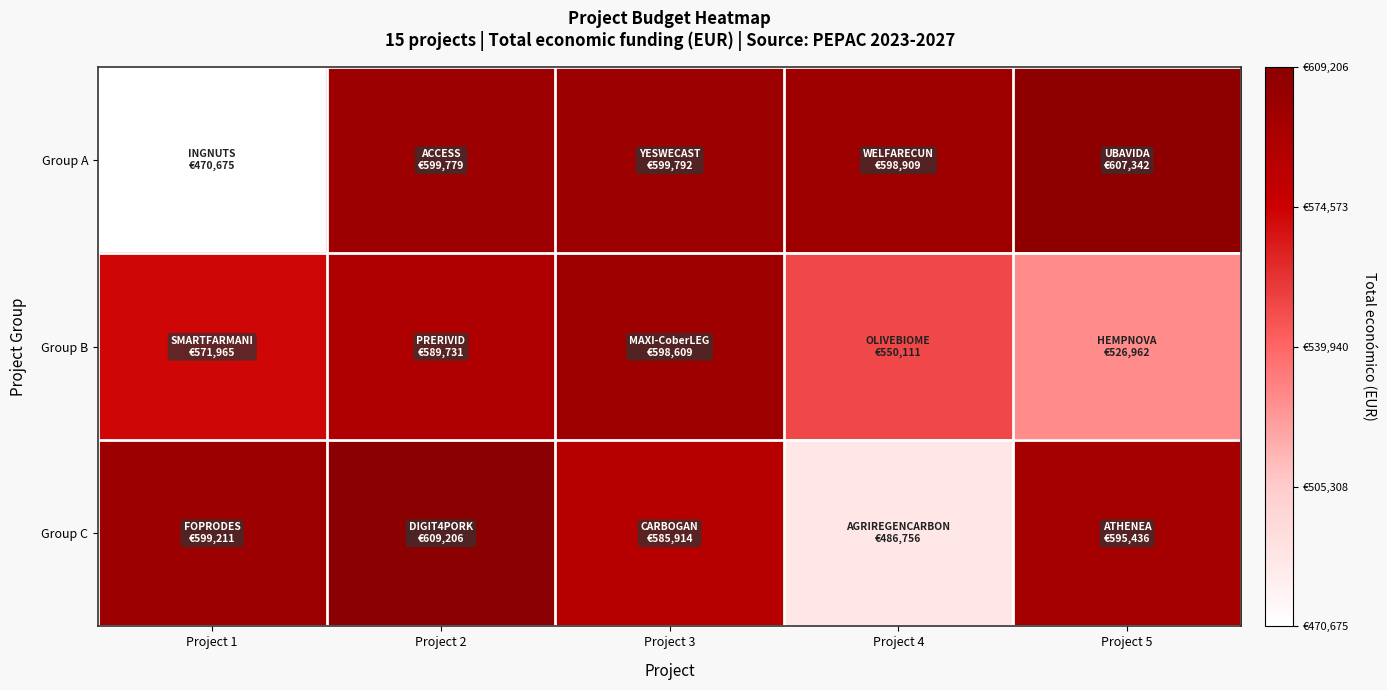

Rank the series by their maximum value, from highest to lowest.

Group C, Group A, Group B